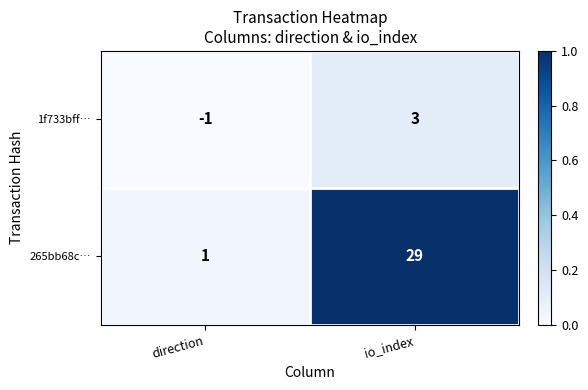

Rank the series by their average value, from highest to lowest.

265bb68c…, 1f733bff…